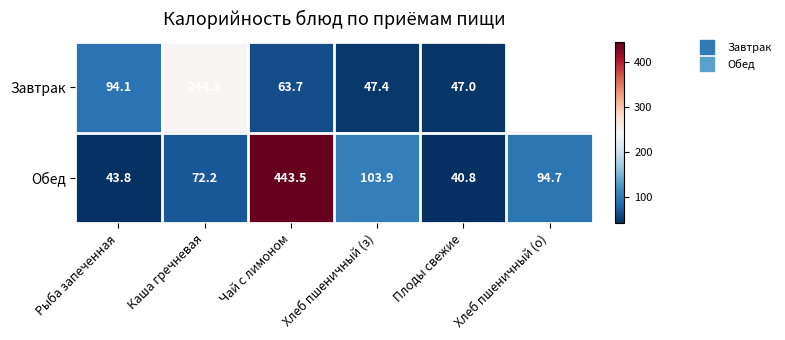

Rank the series at Чай с лимоном from lowest to highest value.

Завтрак, Обед